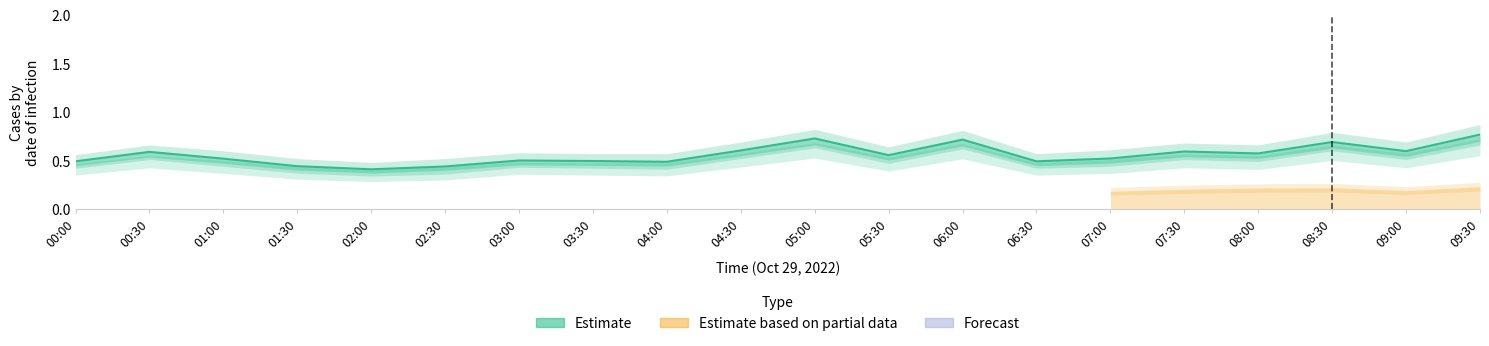

Is it true that the value at 07:30 is 0.1?

False